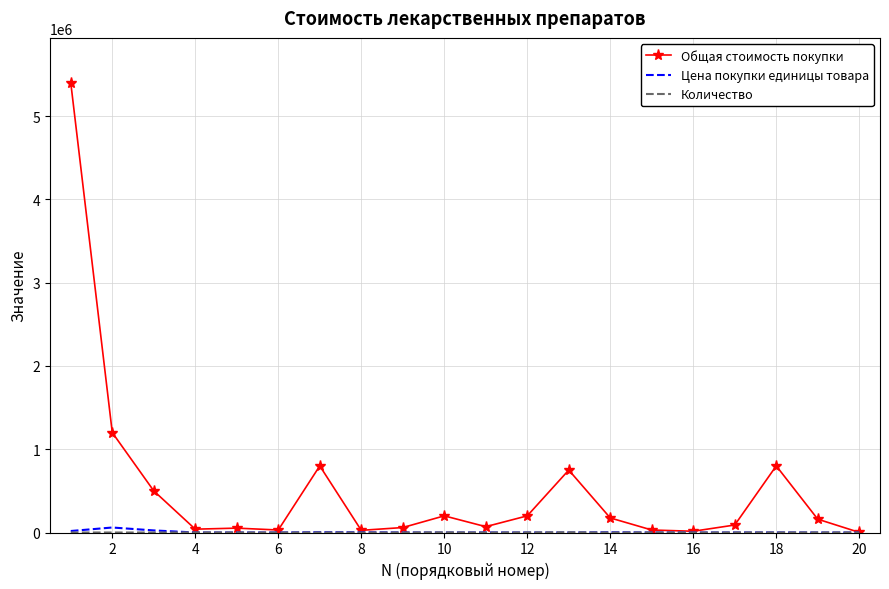

Which series has the largest total across all categories?

Общая стоимость покупки